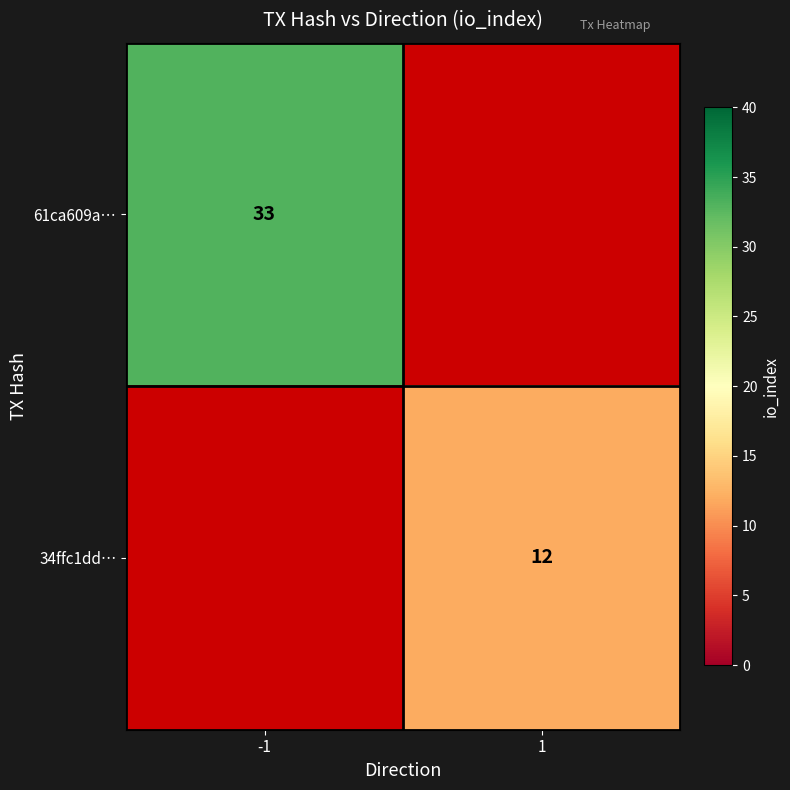

Is the value of 61ca609a… at -1 greater than the value of 34ffc1dd… at 1?

Yes